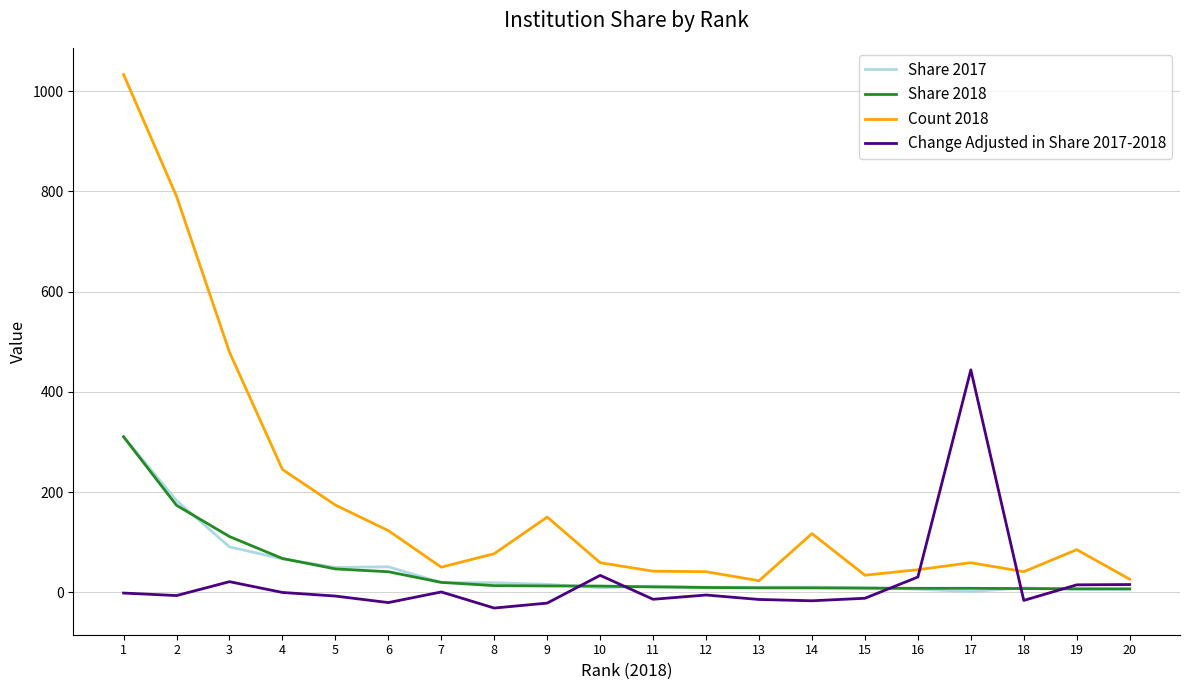

What is the maximum value shown in the chart?

1033.0